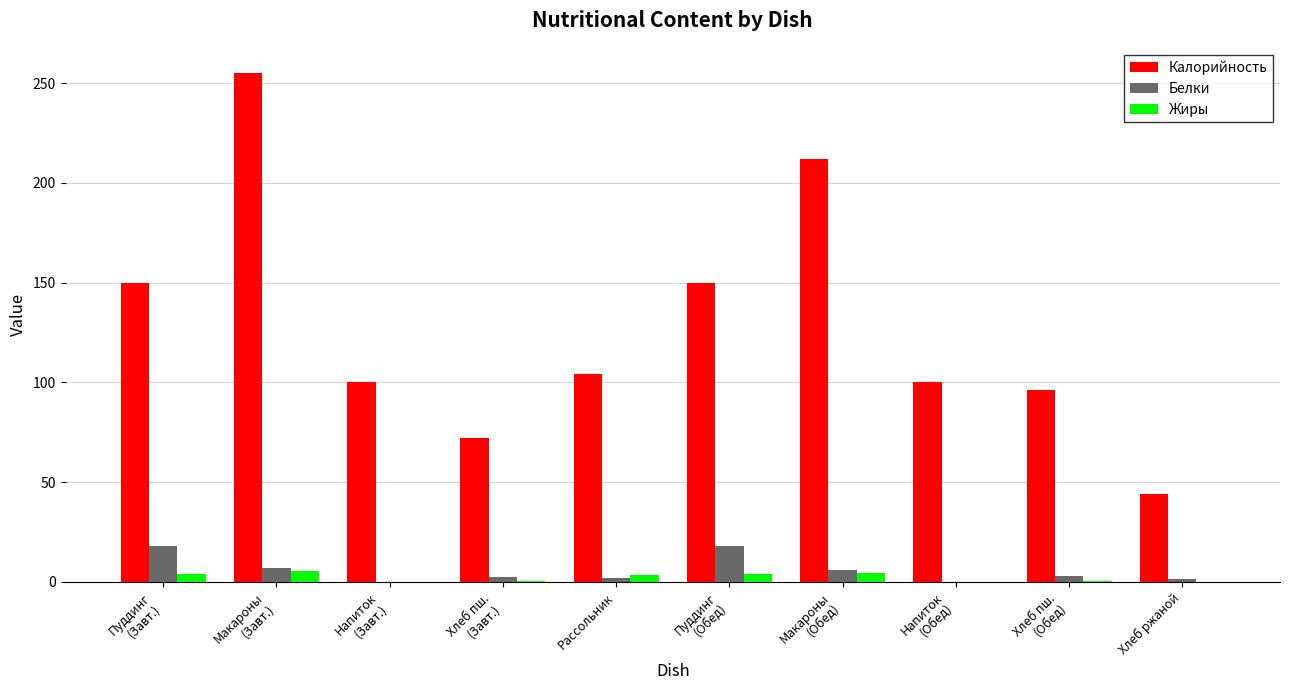

Which series has the largest total across all categories?

Калорийность